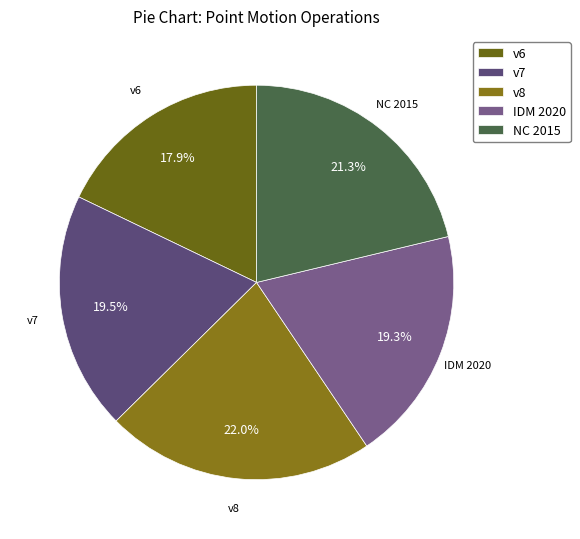

To the nearest percent, what is the average slice percentage?

20%